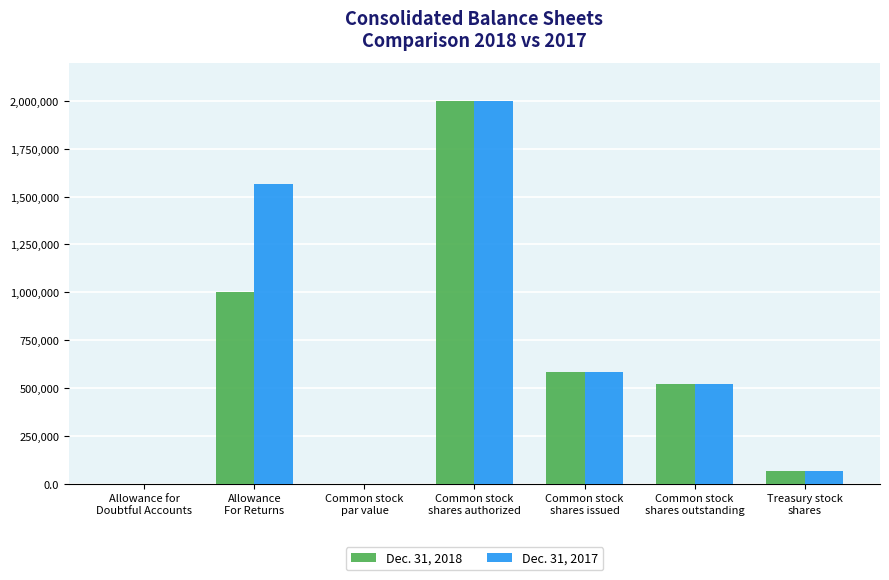

What is the maximum value for Dec. 31, 2018?

2000000.0